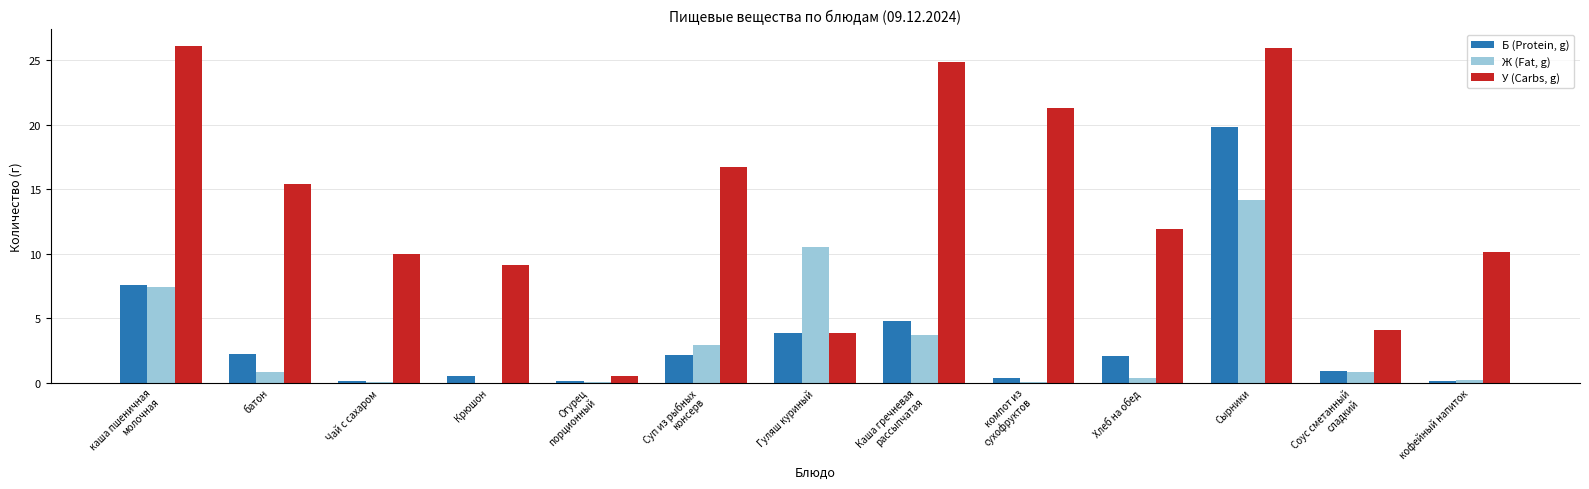

How many categories are shown in the chart?

13